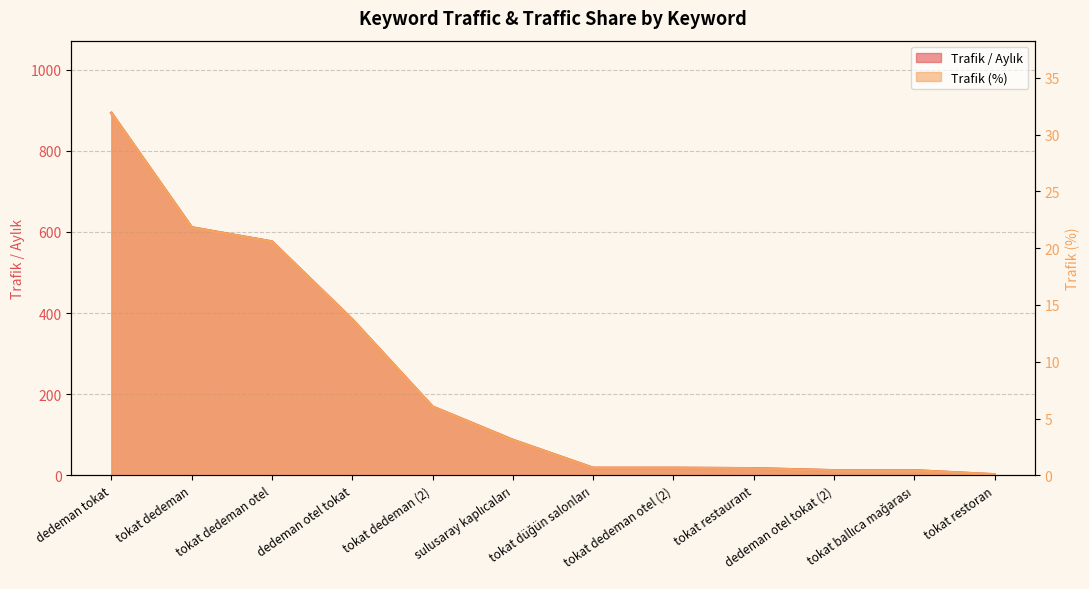

True or false: Trafik / Aylık has more than 2 points higher than both neighbors.

False